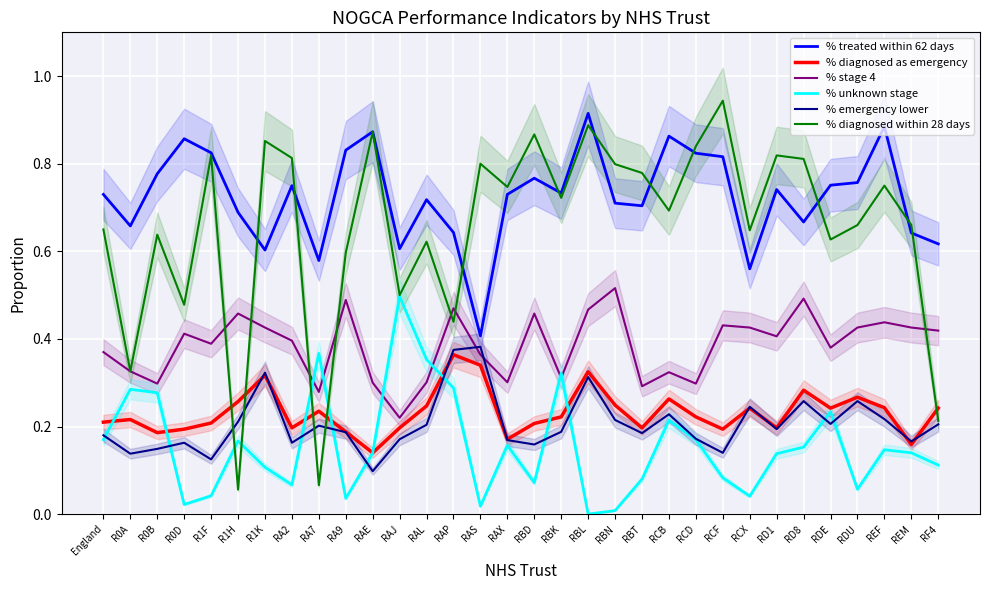

At which label is % treated within 62 days closest to 0?

RAS